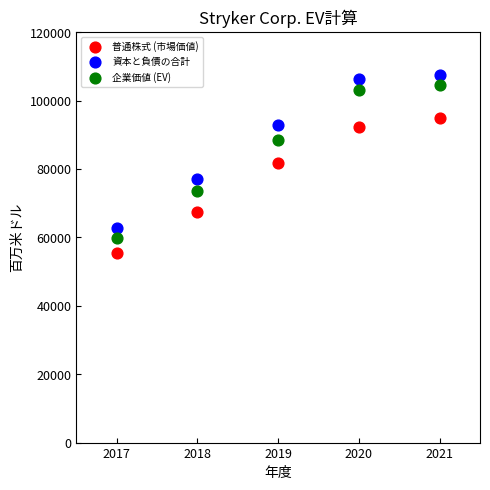

Across all data points, what is the range of X values (max minus min)?

4